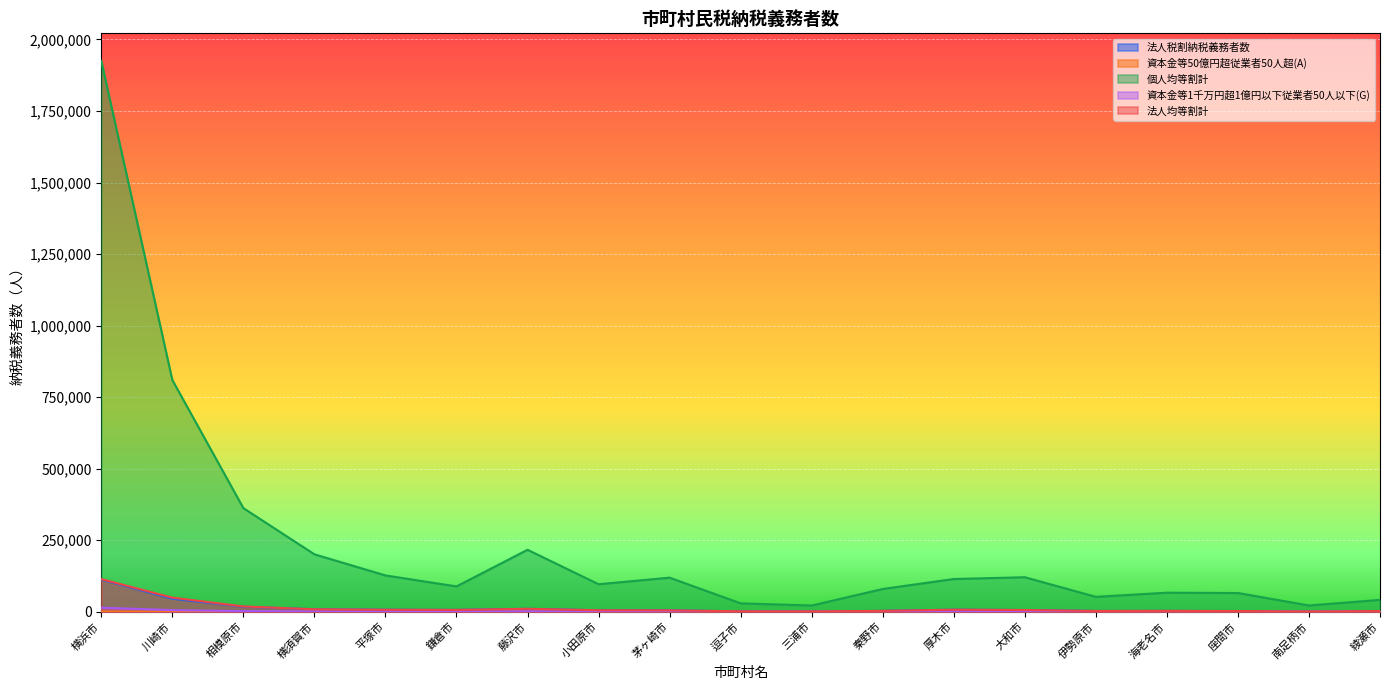

Rank the series by their maximum value, from highest to lowest.

個人均等割計, 法人均等割計, 法人税割納税義務者数, 資本金等1千万円超1億円以下従業者50人以下(G), 資本金等50億円超従業者50人超(A)